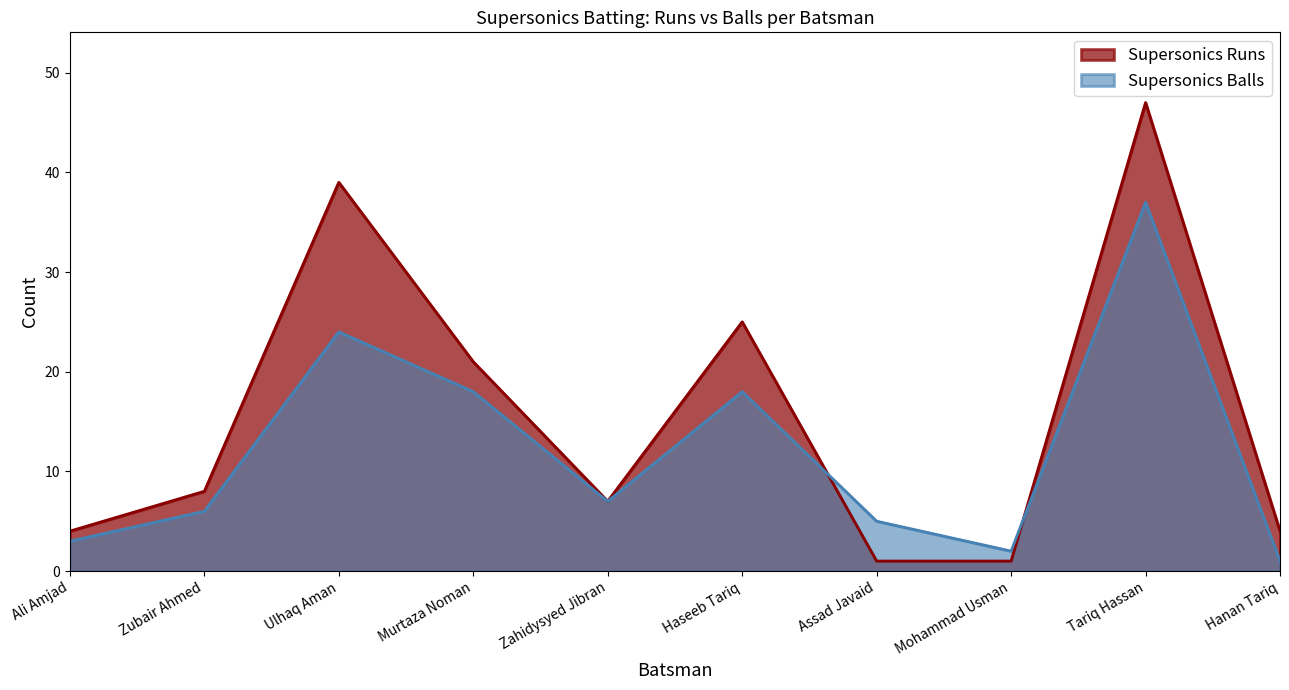

Where is the first local minimum for Supersonics Balls?

Zahidysyed Jibran